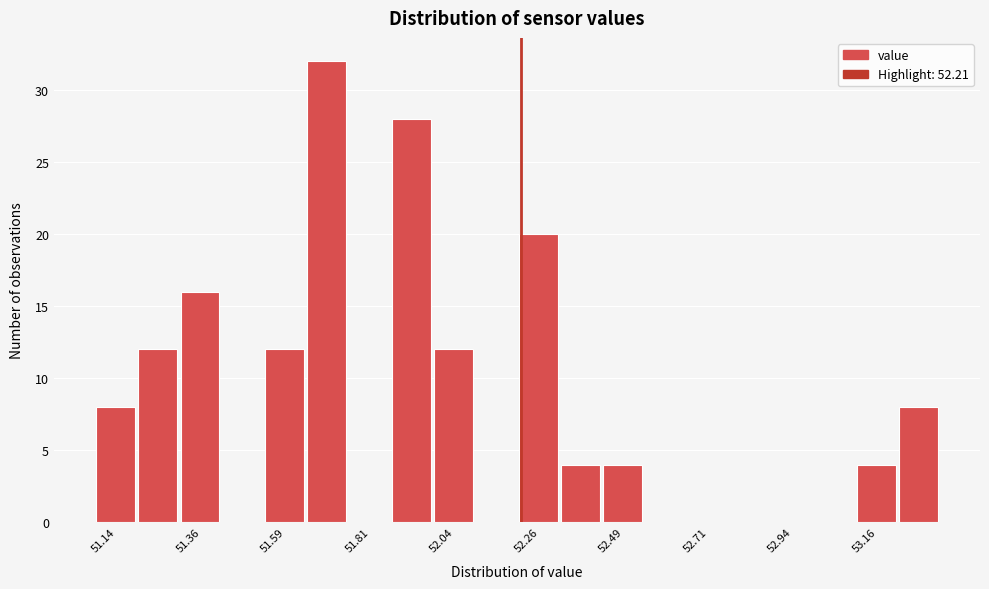

Read against the x-axis, roughly where is the centre of the tallest bar?

51.70